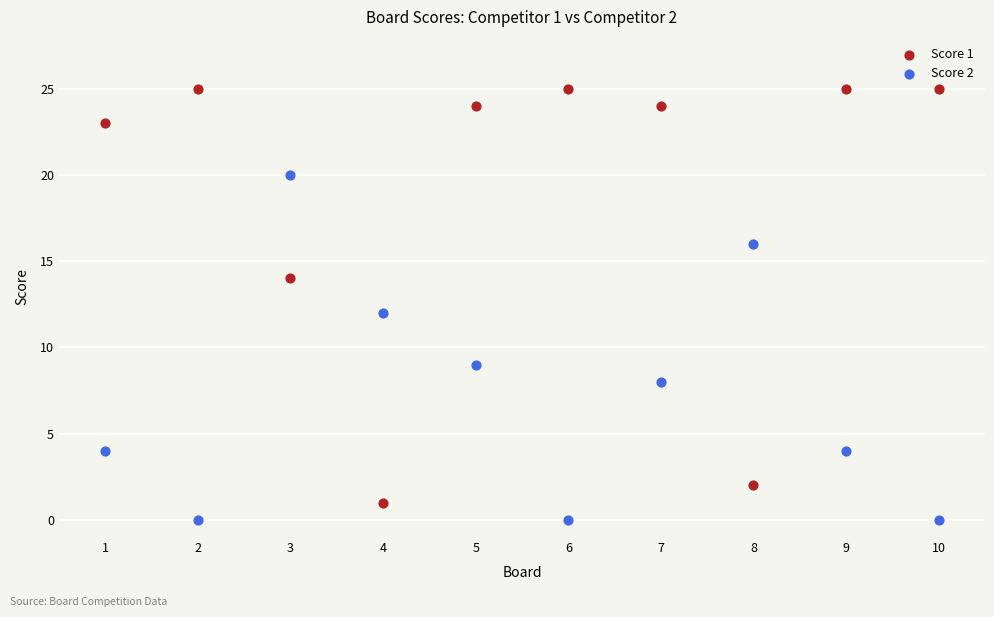

What are all the series names shown in the legend?

Score 1, Score 2